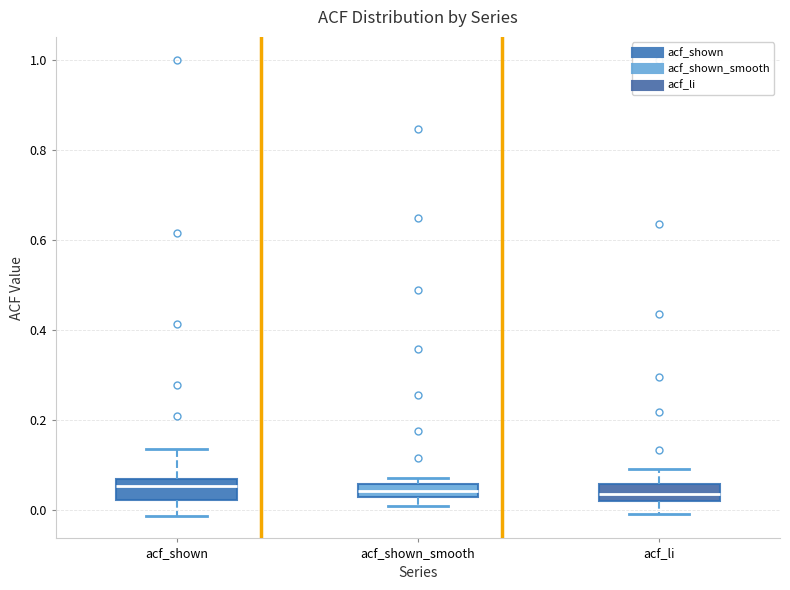

Where is the lower edge of the box for acf_shown on the y-axis? The values are not printed on the chart, so give them approximately, as read against the axis.

0.02